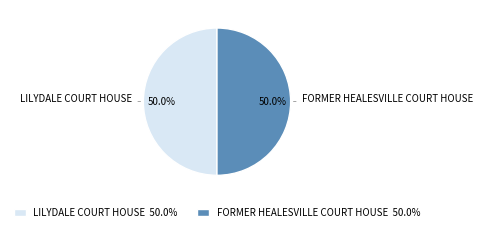

Approximately how many times larger is the value at LILYDALE COURT HOUSE 50.0% compared to FORMER HEALESVILLE COURT HOUSE 50.0%?

1.0